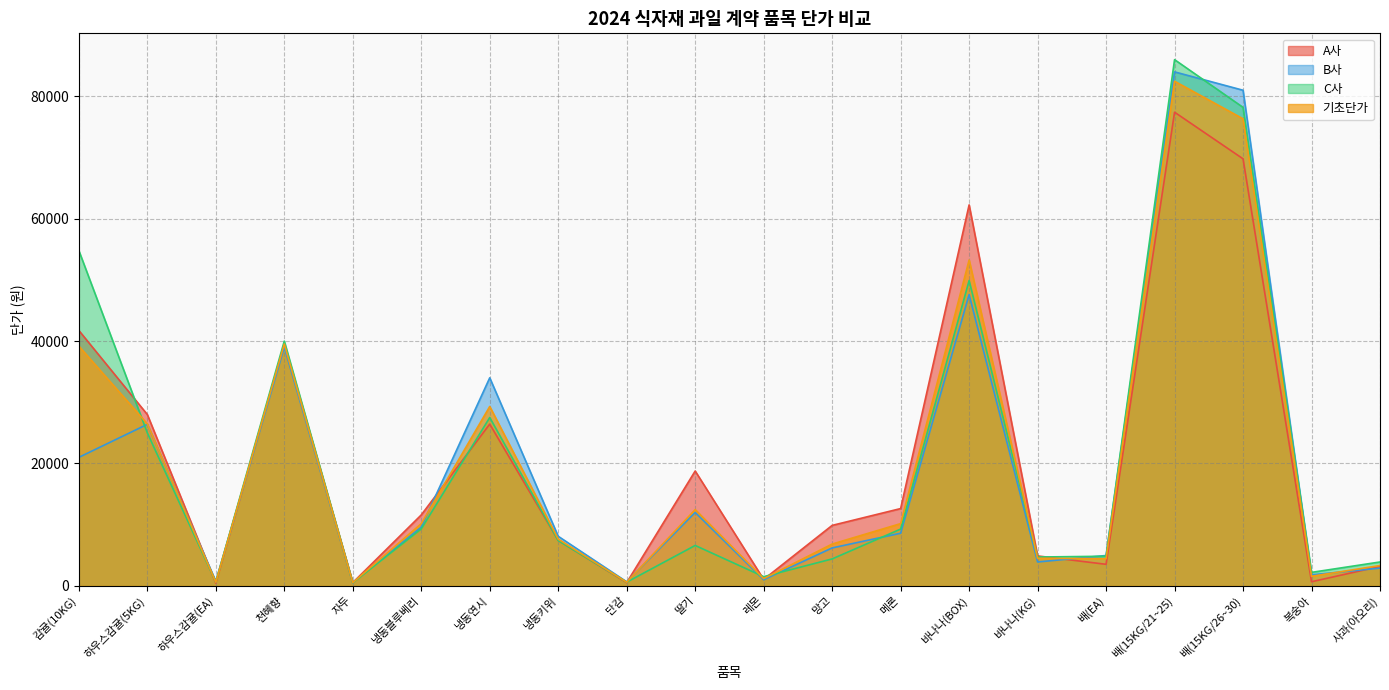

True or false: A사 has more than 1 interior local peaks.

True